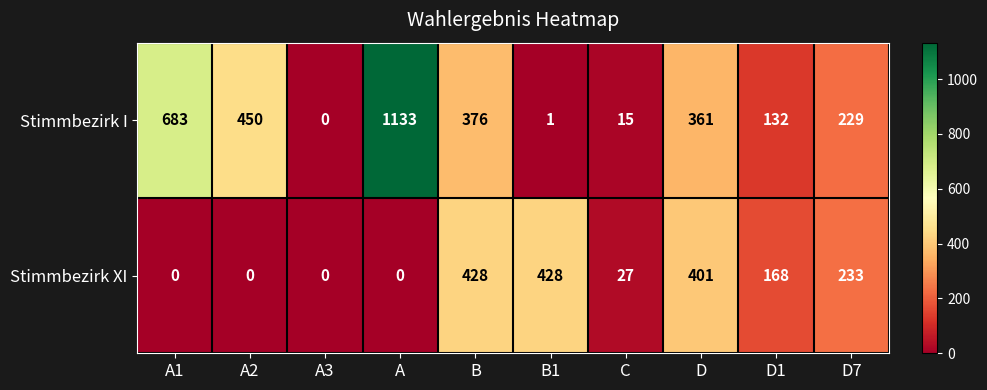

Which series changed the most between A and B1?

Stimmbezirk I